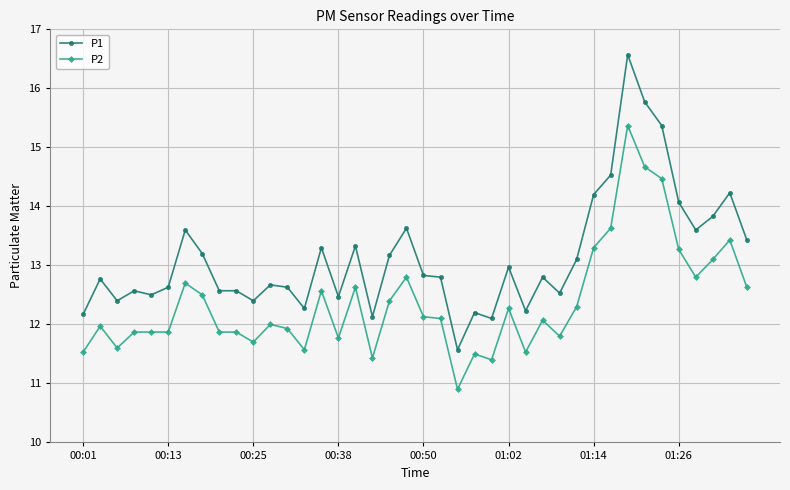

Which series has the largest total across all categories?

P1